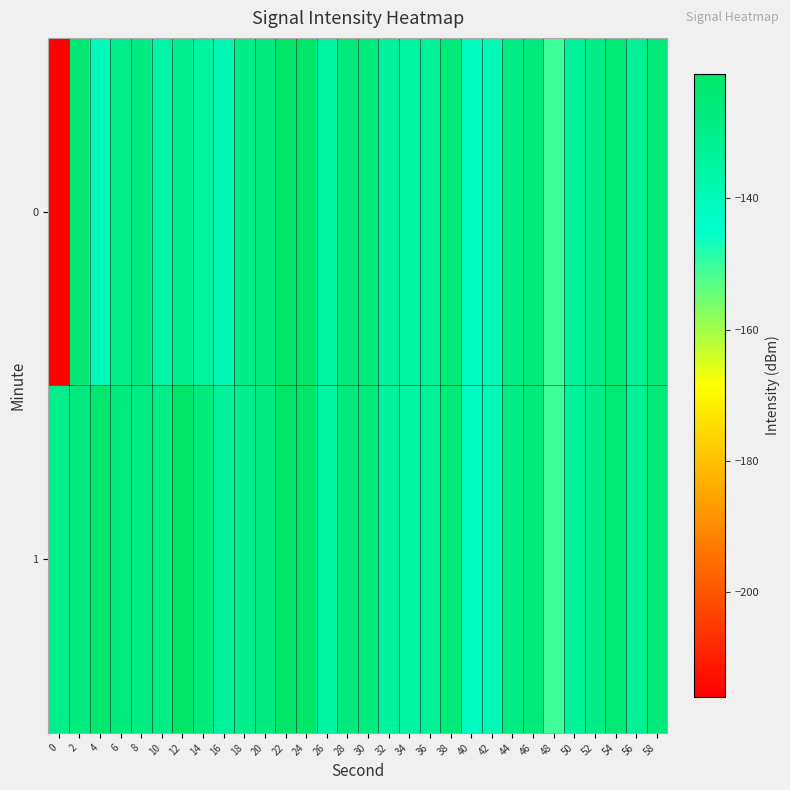

What is the total value across all series at 30?

-253.5